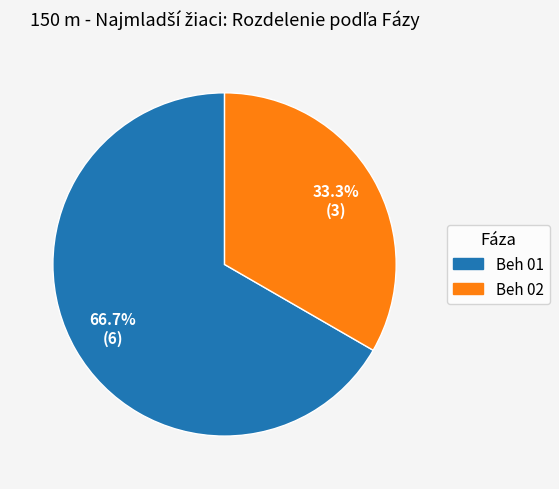

How many segments does this pie chart have?

2